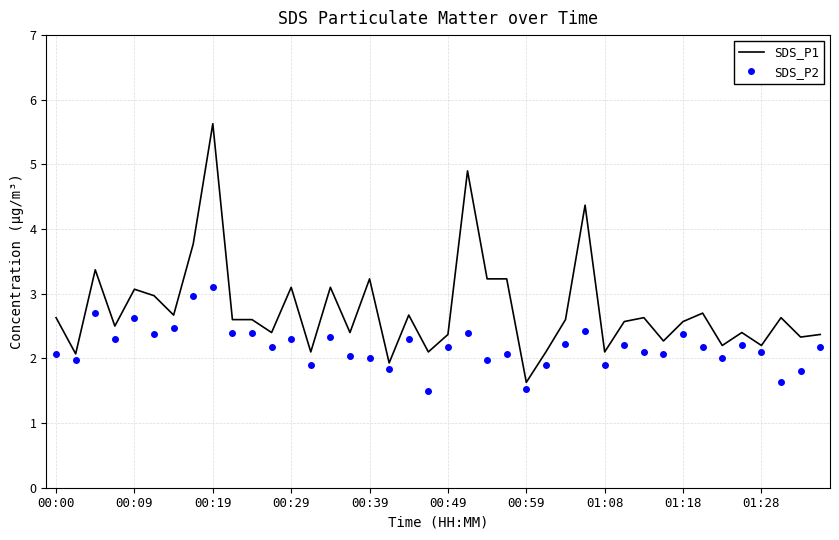

Which series has the largest range (max minus min)?

SDS_P1